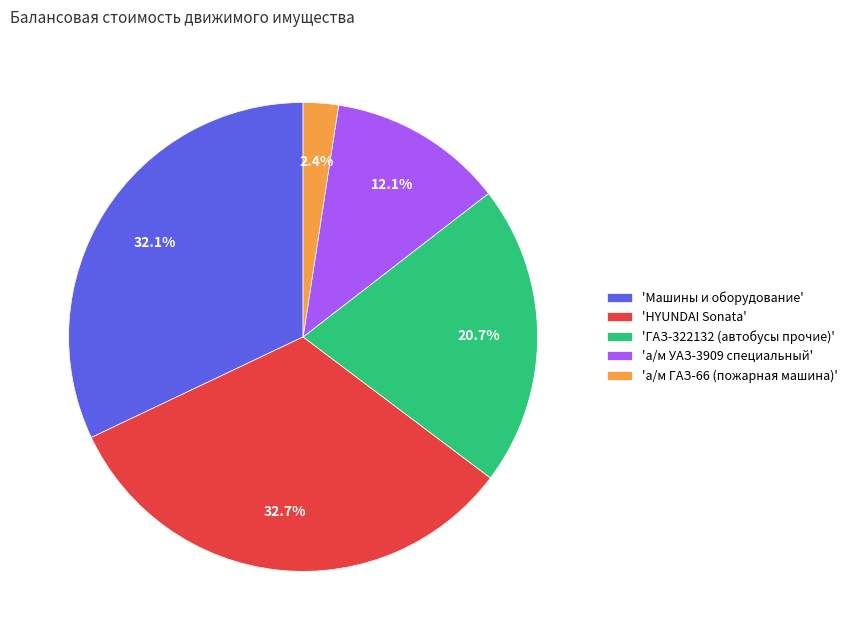

Combined, do 'а/м ГАЗ-66 (пожарная машина)' and 'Машины и оборудование' account for over 50%?

No